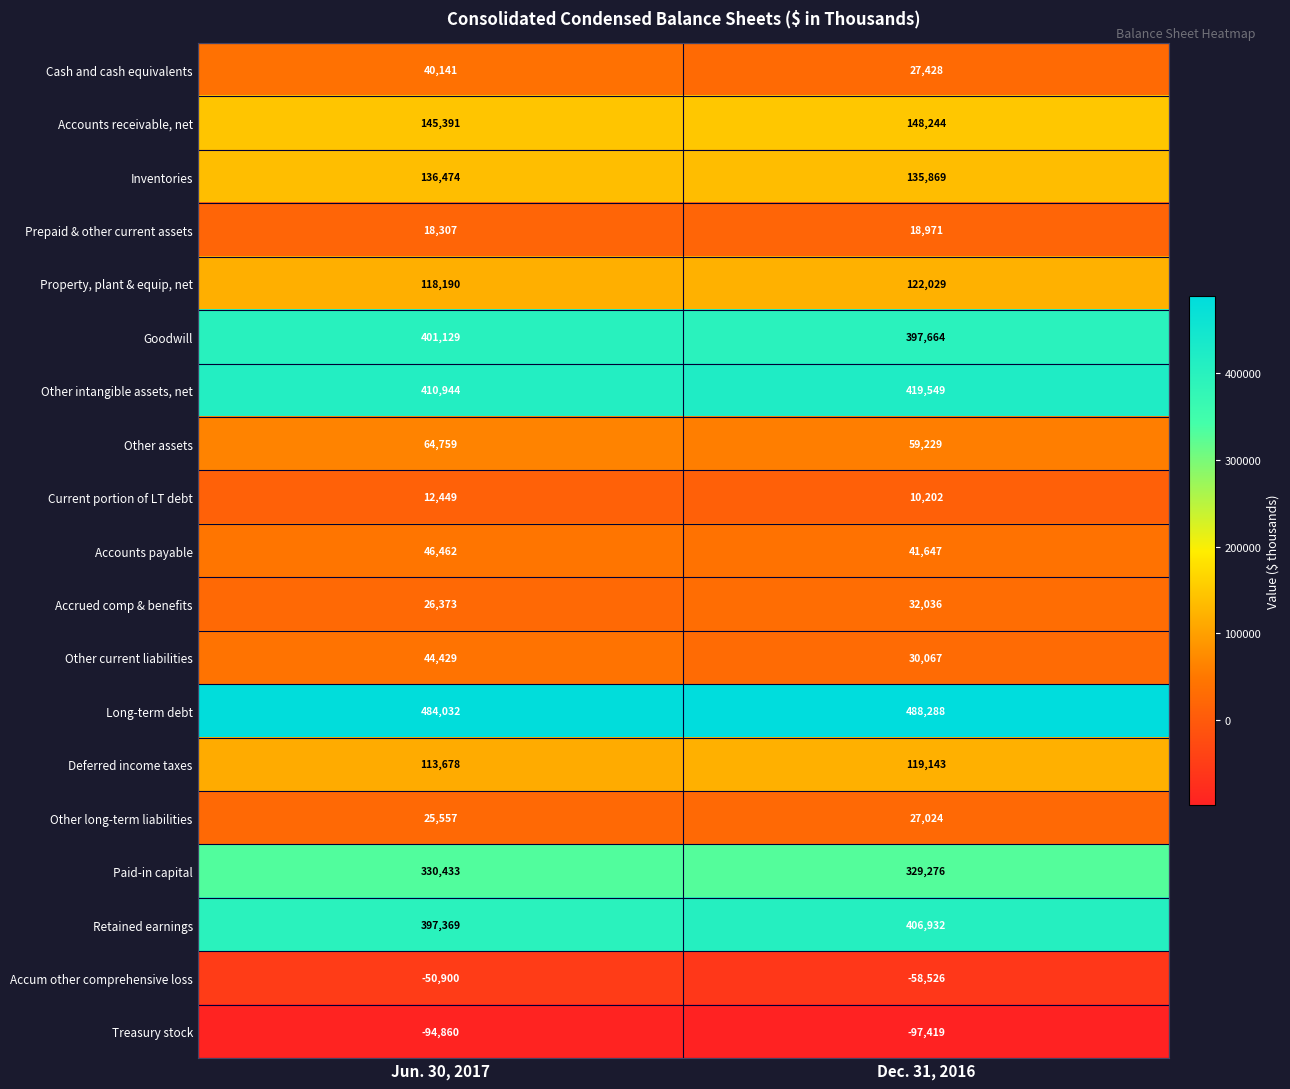

Count the number of data series in this chart.

19